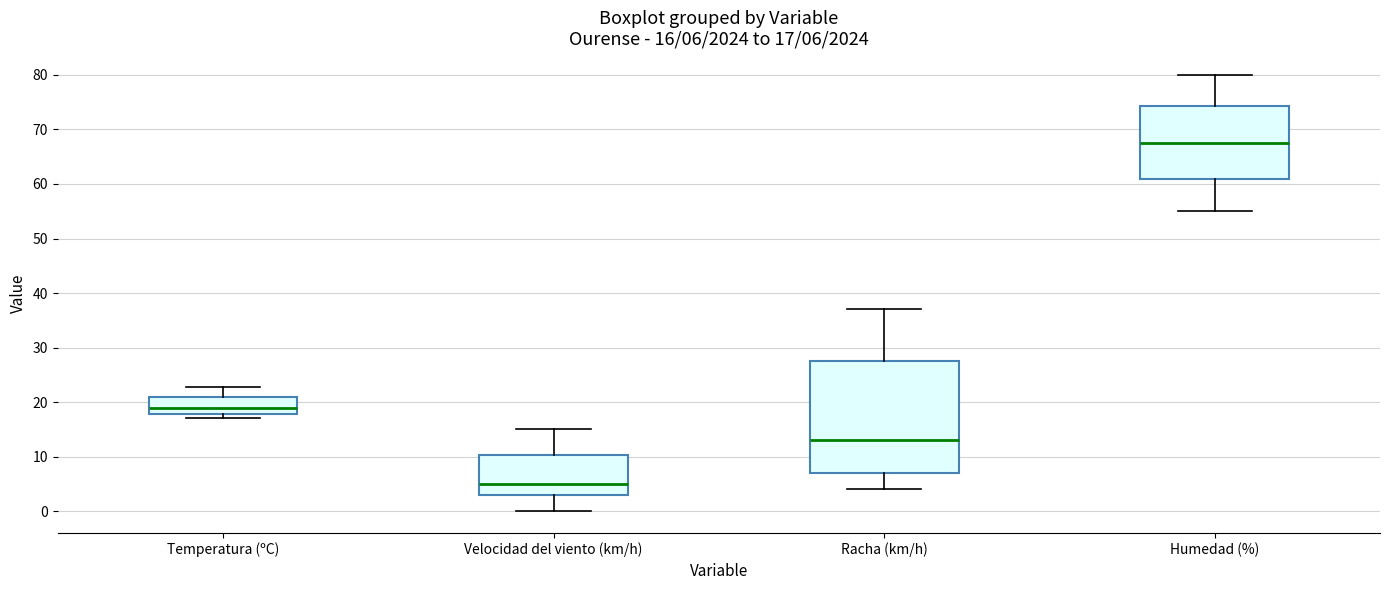

Which box is the tallest, from its lower edge to its upper edge?

Racha (km/h)